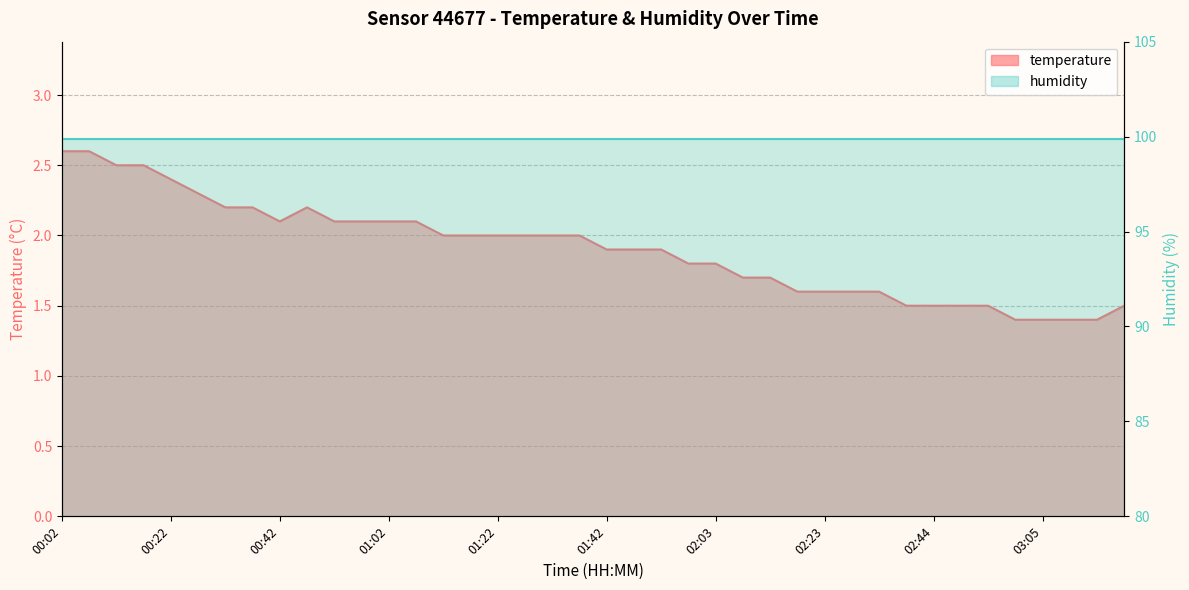

What is the approximate value at 01:27?

2.0